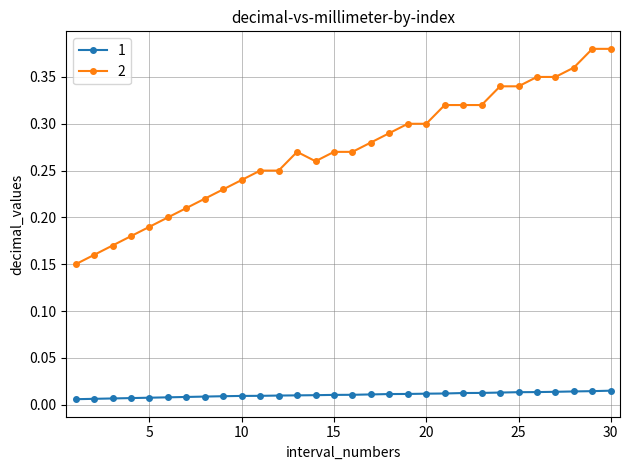

True or false: 1 and 2 cross at least once.

False